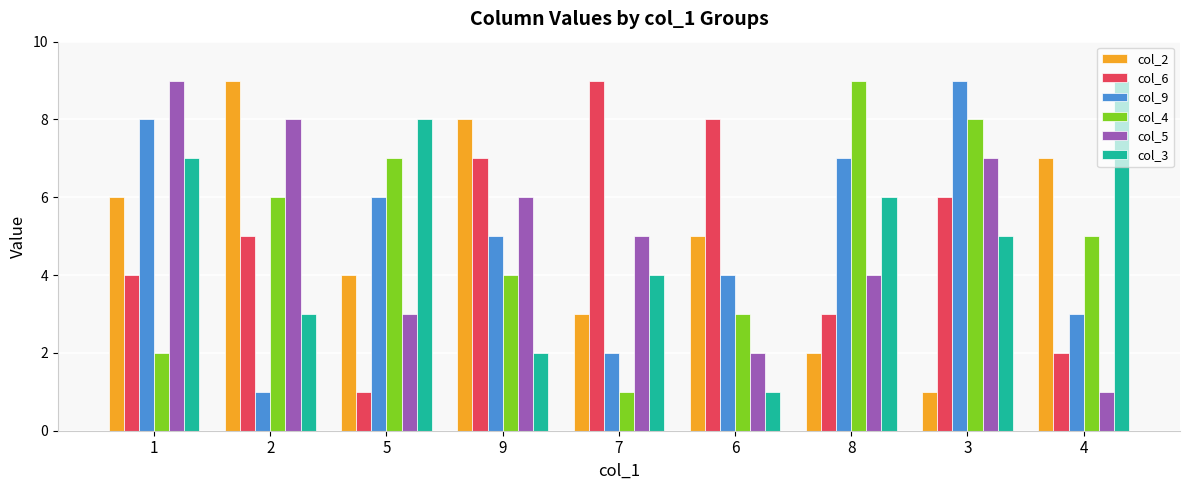

What is the difference between the maximum and minimum values in the col_6 series?

8